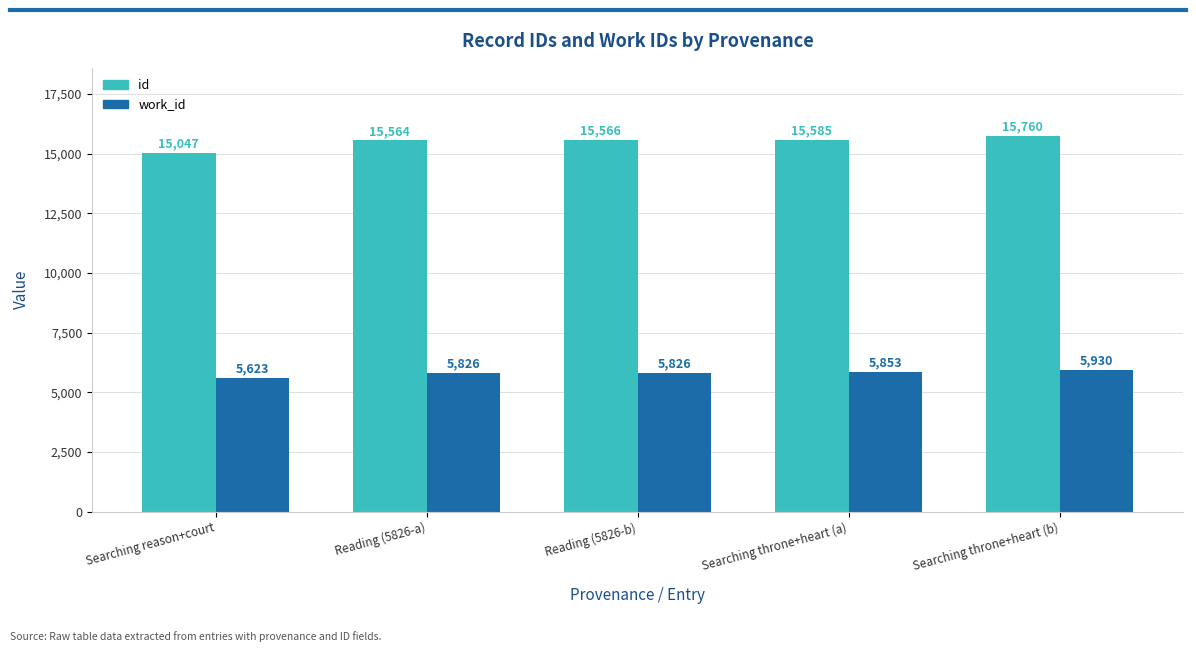

How many data points in id are less than 15566?

2